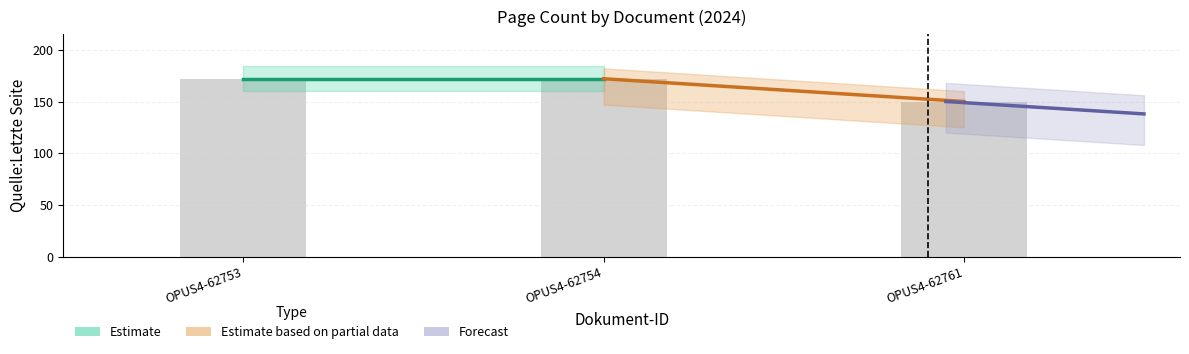

Reading left to right, extract all data points from this chart.

OPUS4-62753=172	OPUS4-62754=172	OPUS4-62761=150